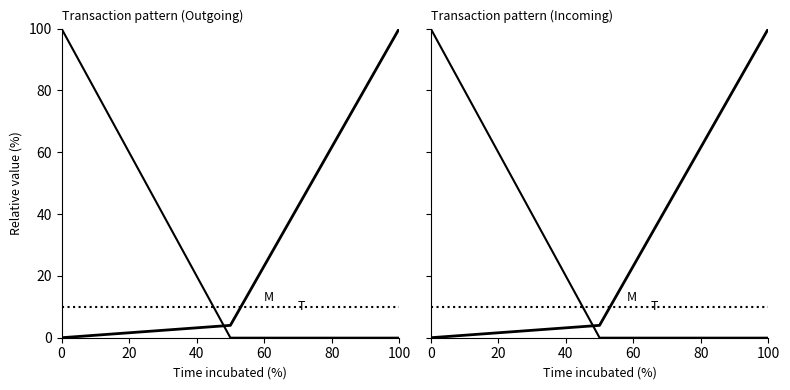

The G series shows 0 at 40. True or false?

True